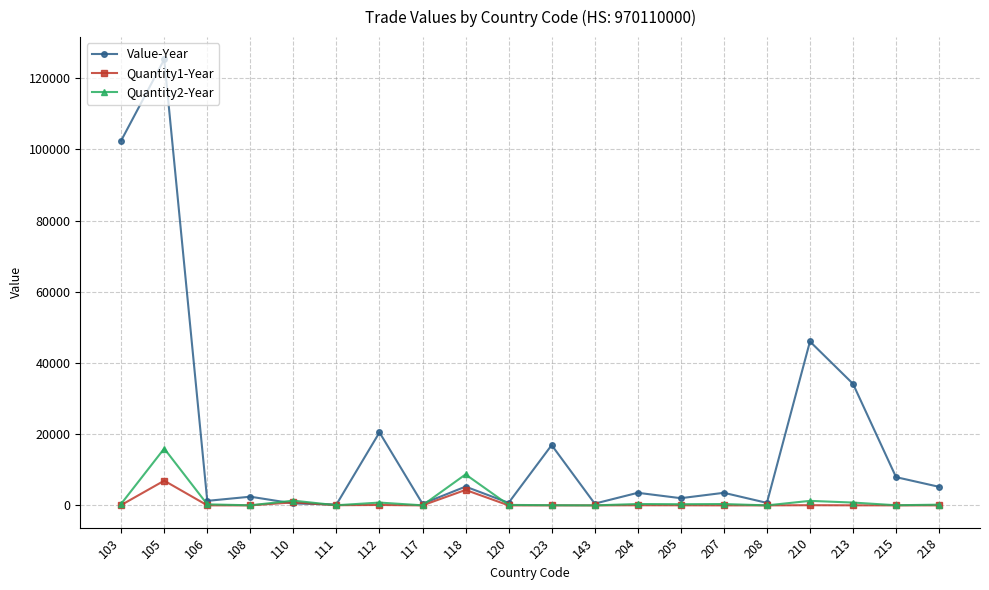

True or false: Value-Year has more than 0 points higher than both neighbors.

True